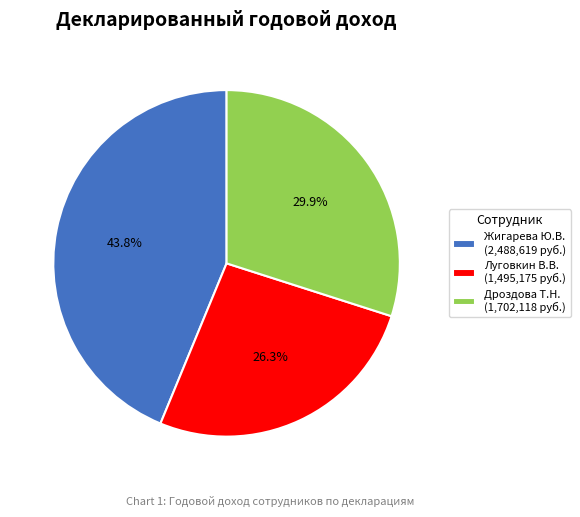

Rank the categories by value from lowest to highest.

Луговкин В.В., Дроздова Т.Н., Жигарева Ю.В.